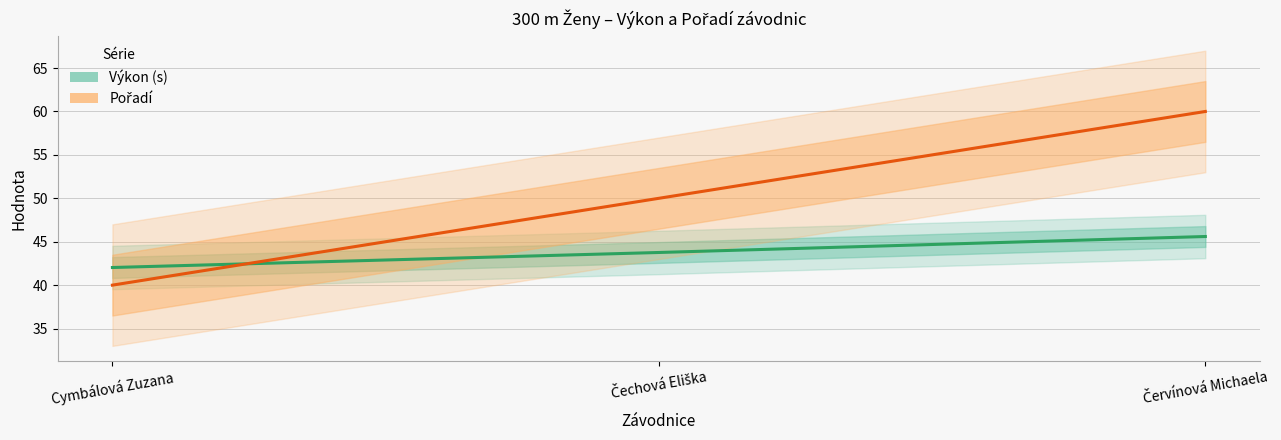

At which category is the sum across all series the highest?

Červínová Michaela